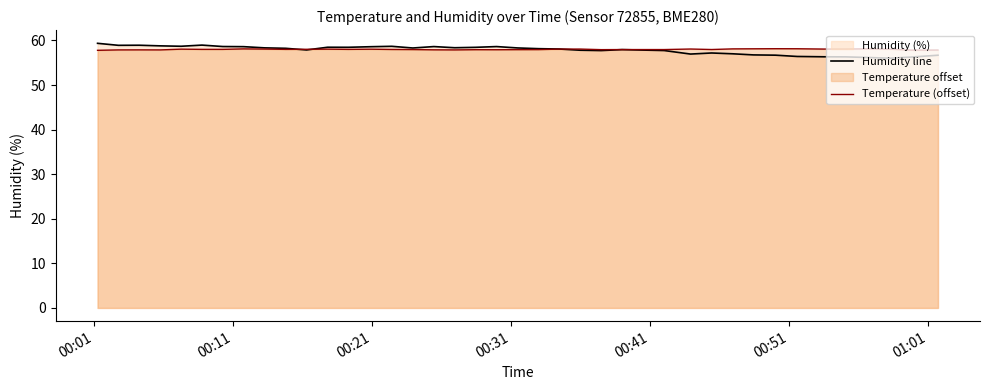

What is the minimum value for Temperature (offset)?

57.8